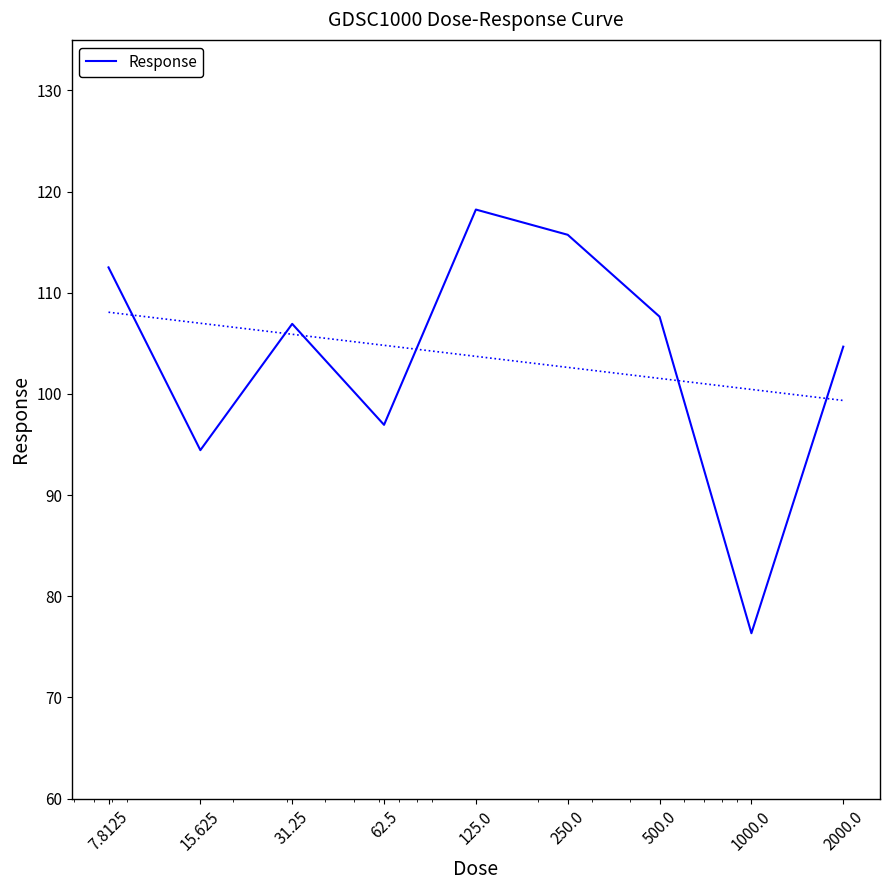

What is the difference between the second highest and second lowest values?

21.3